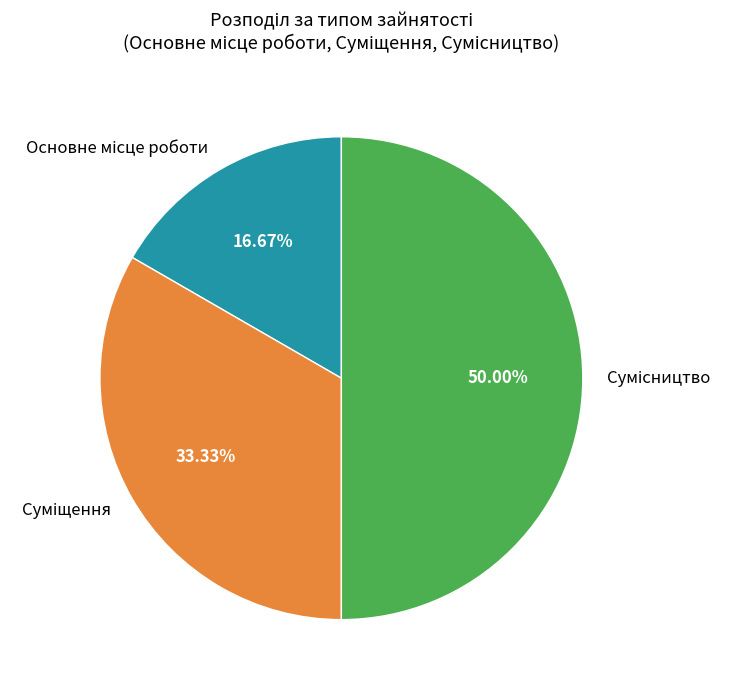

Combined, do Суміщення and Сумісництво account for over 50%?

Yes